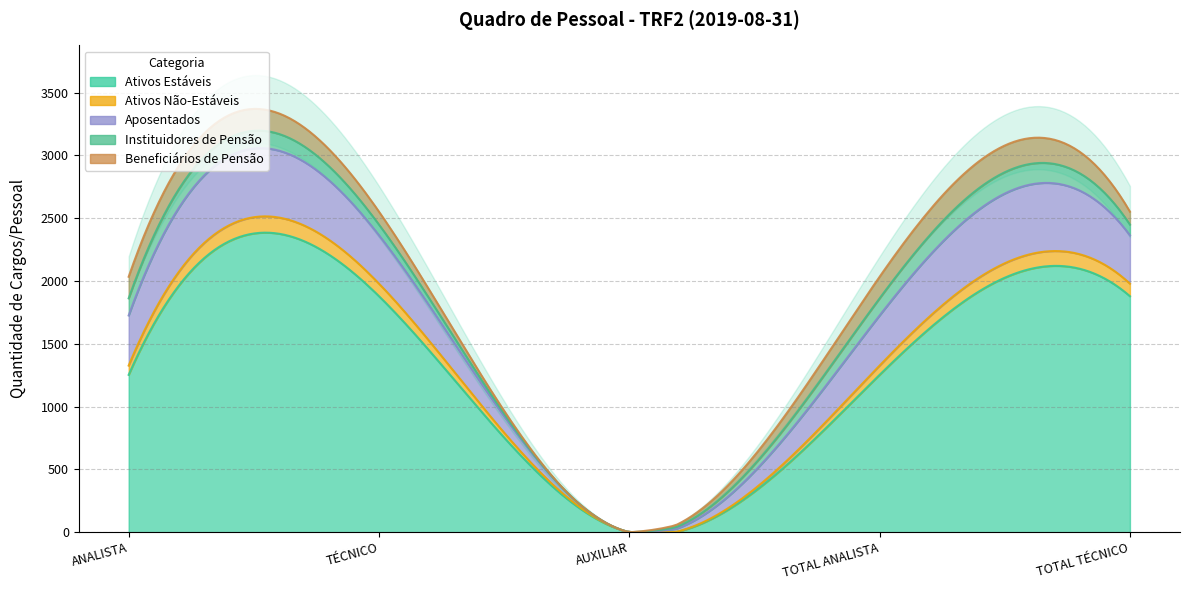

Count the number of categories in the chart.

5